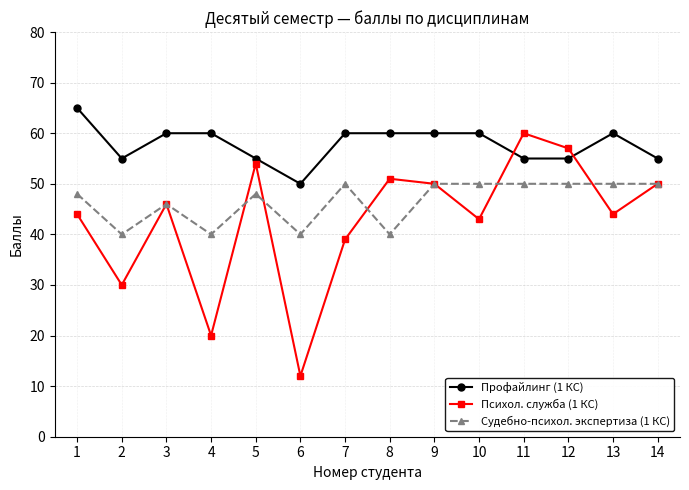

What is the minimum value for Судебно-психол. экспертиза (1 КС)?

40